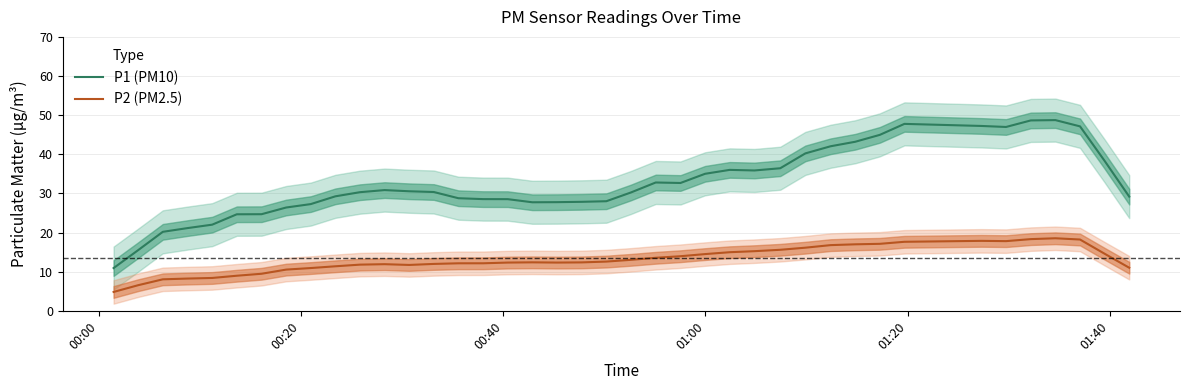

What is the lowest value of the P1 (PM10) series?

10.9